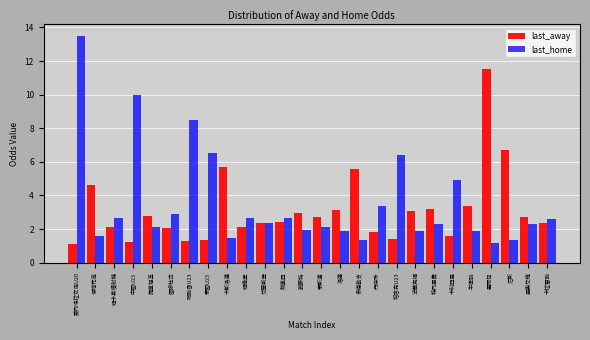

Which label corresponds to the largest value in the chart?

委內瑞拉女足U20